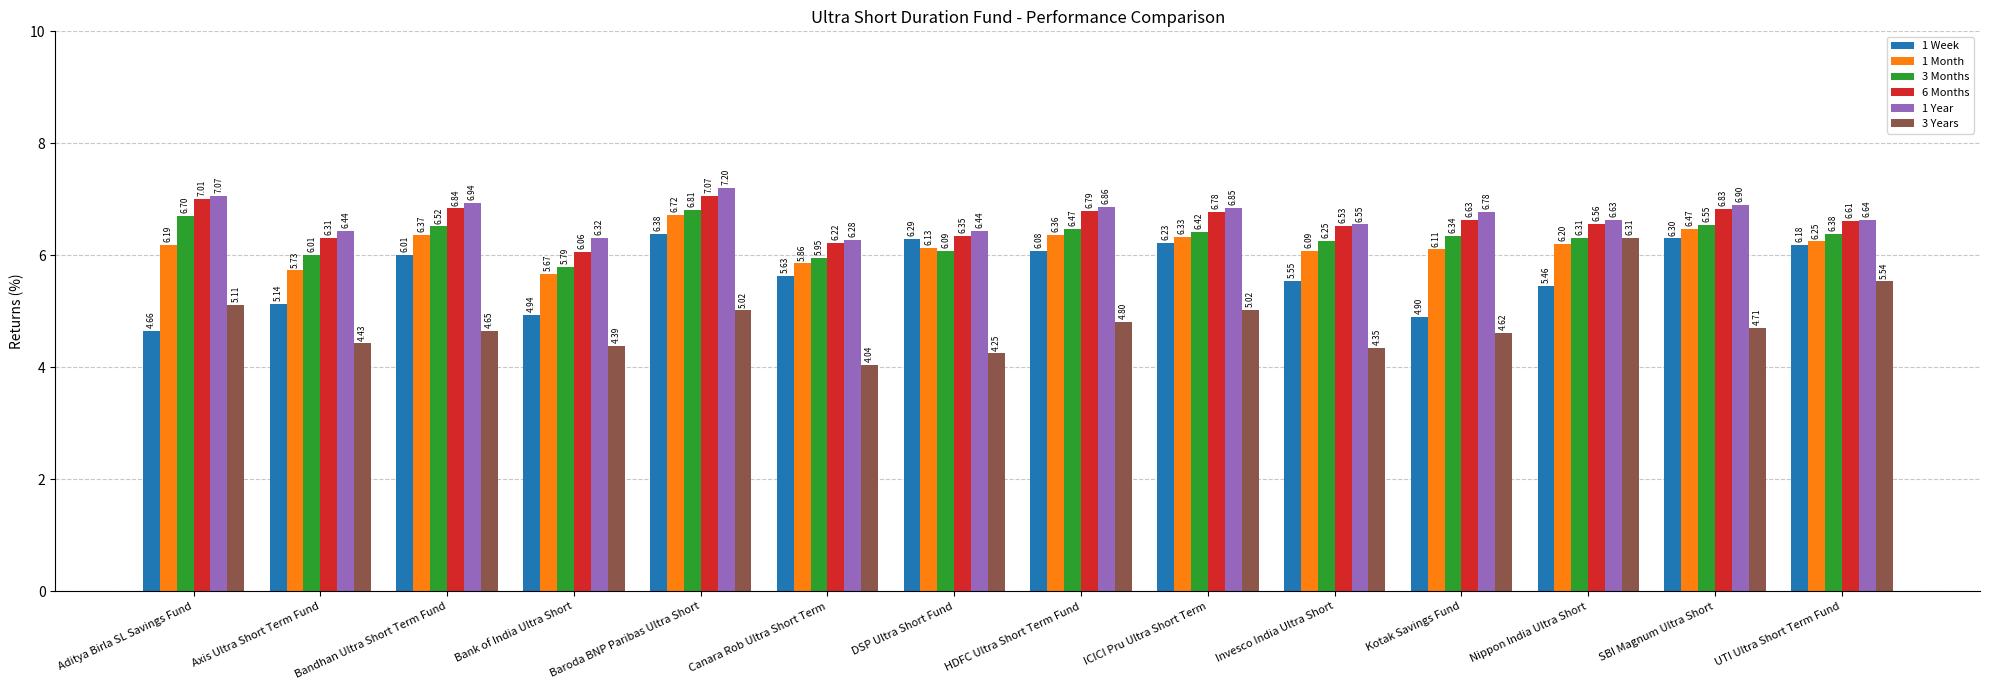

What is the spread (max minus min) of values at Invesco India Ultra Short?

2.2